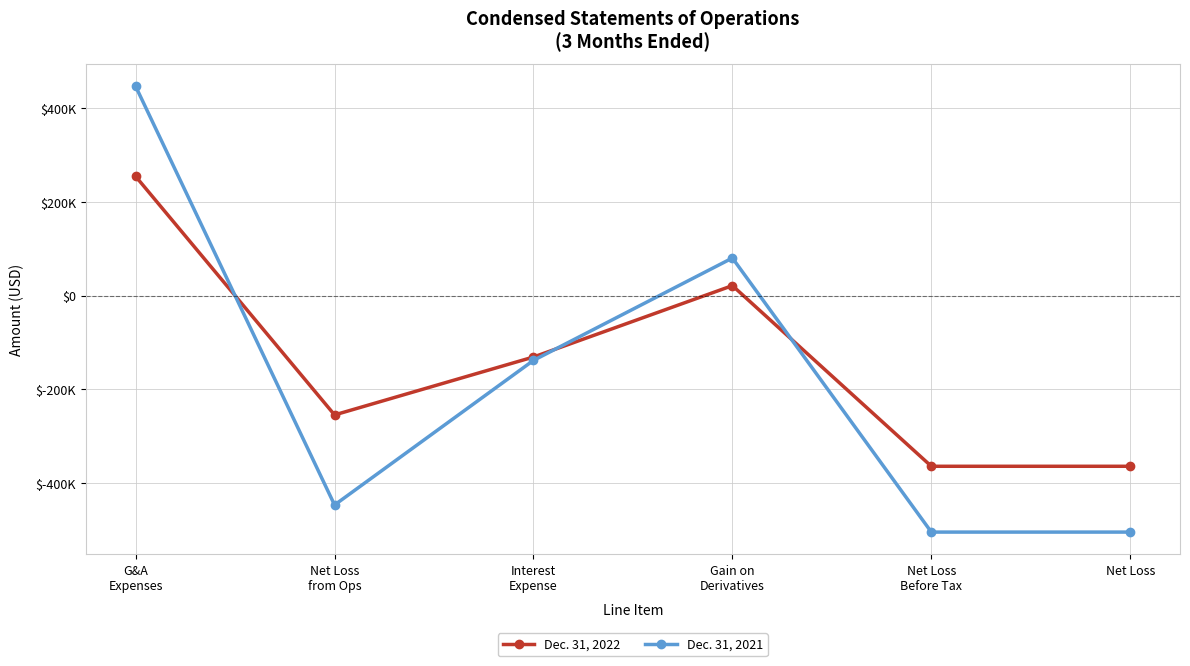

What are all the series names shown in the legend?

Dec. 31, 2022, Dec. 31, 2021